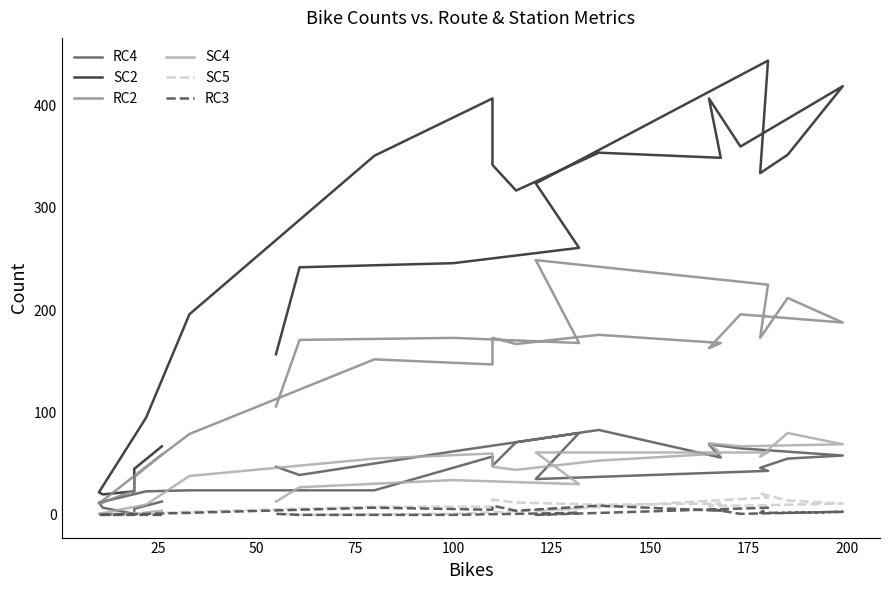

At which category does RC2 reach its first local valley?

100